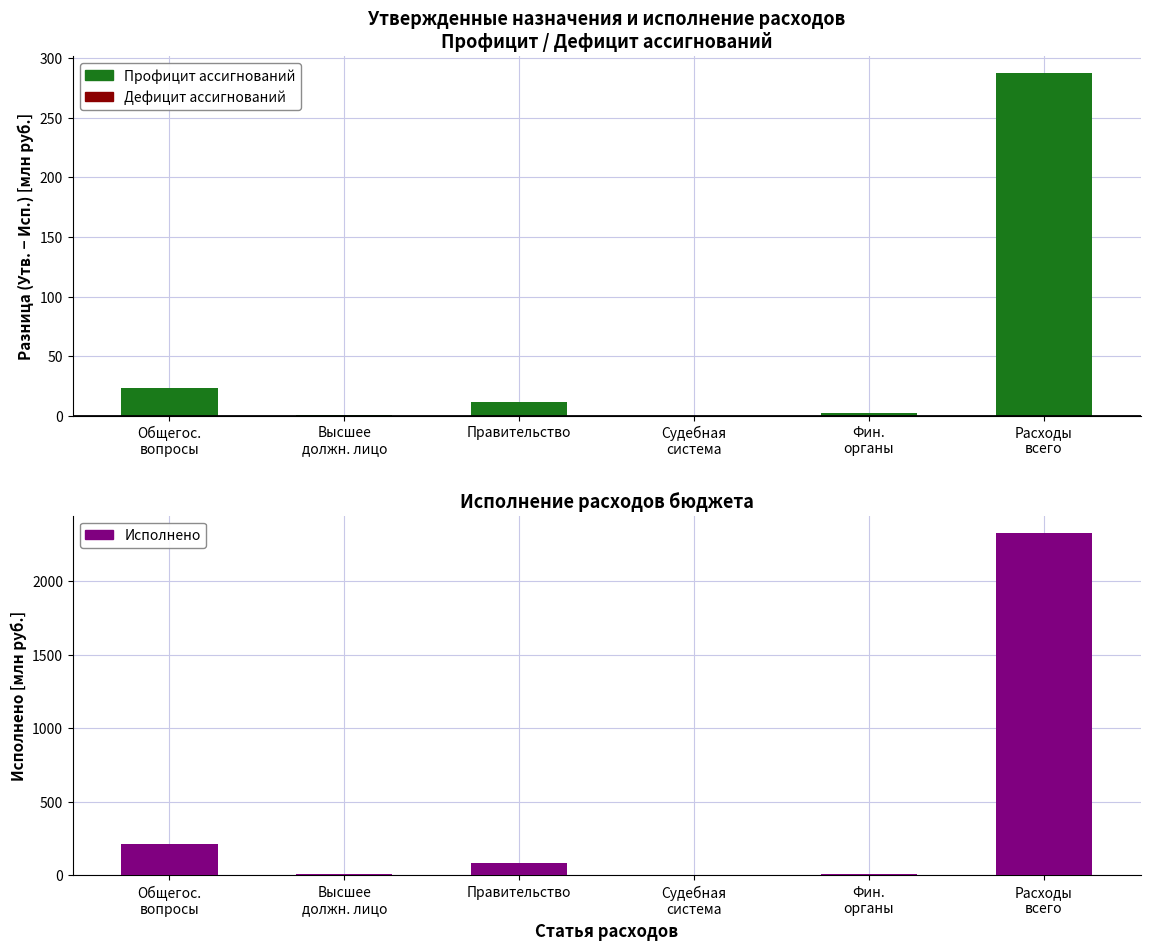

Reading left to right, list all the values displayed in this chart.

210.7	6.7	84.8	0.2	8.7	2327.1